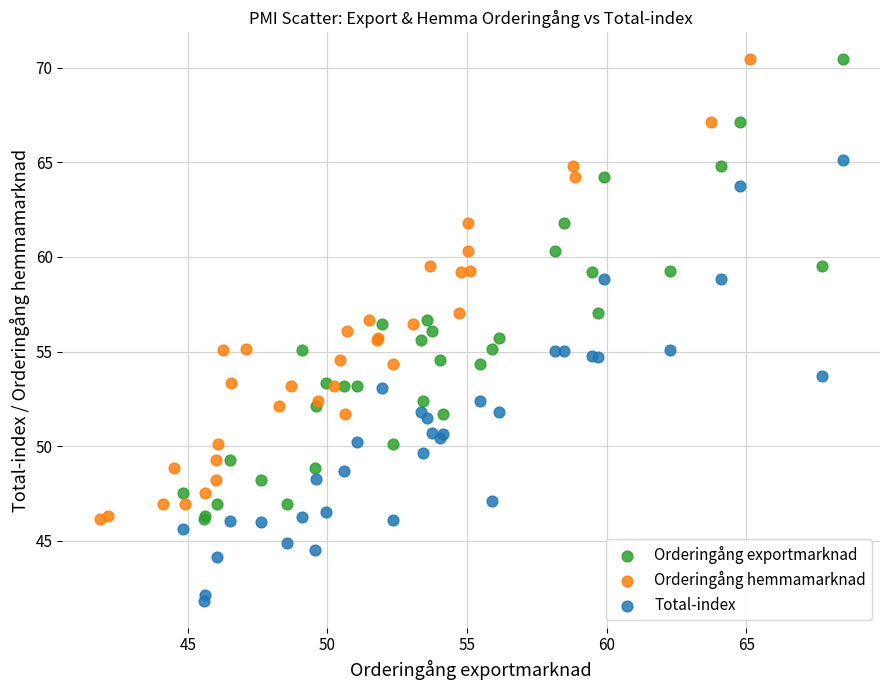

Which series contains the lowest Y value?

Total-index